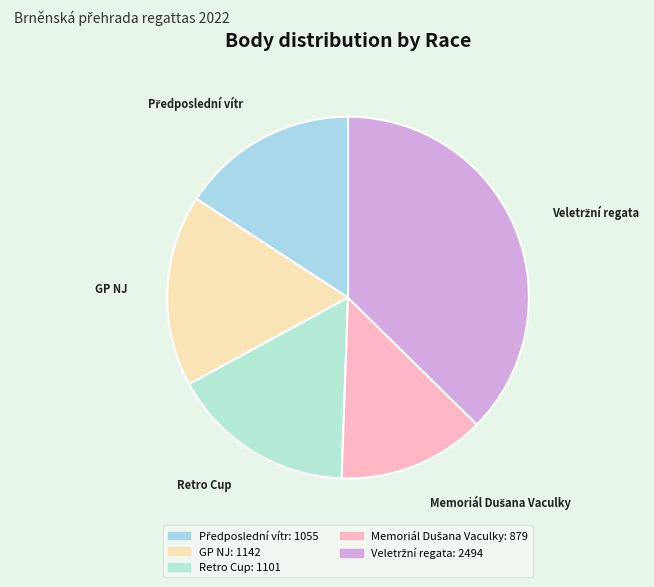

True or false: Retro Cup accounts for 17% of the total.

True